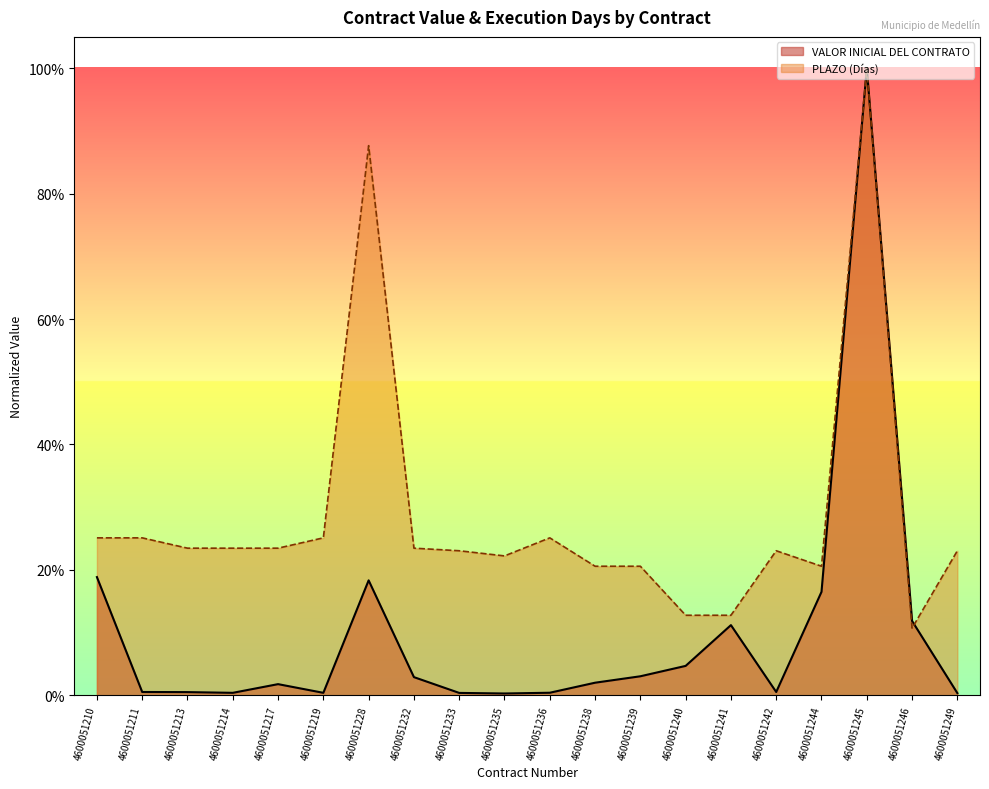

Rank the series by their average value, from lowest to highest.

VALOR INICIAL DEL CONTRATO, PLAZO (Días)